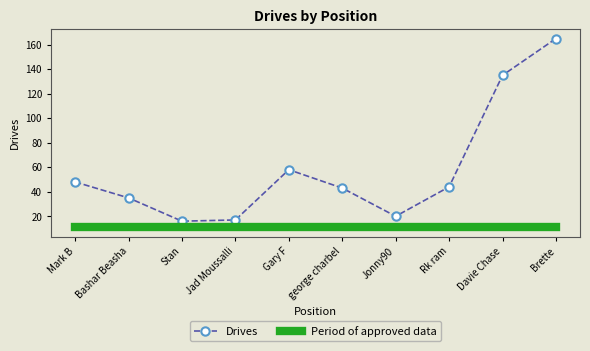

What value does the Period of approved data series have at Stan?

11